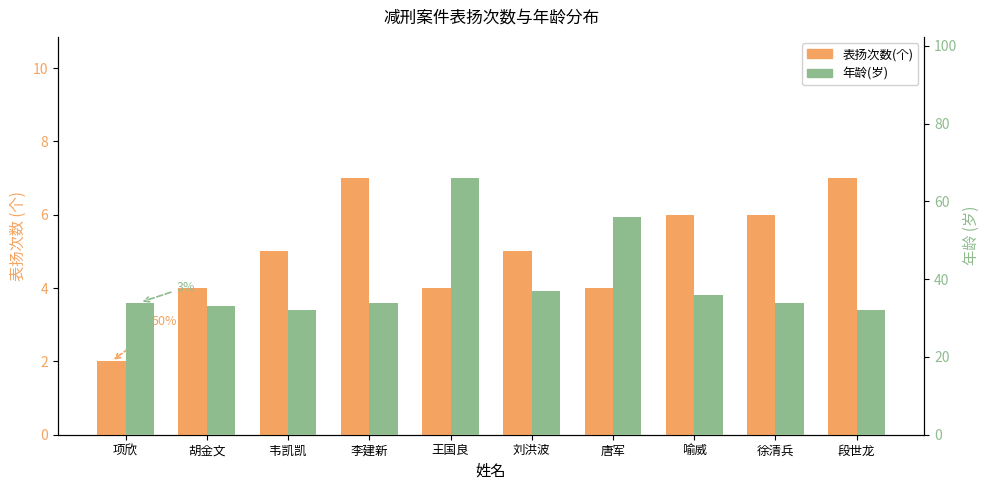

Does the chart contain any negative values?

No